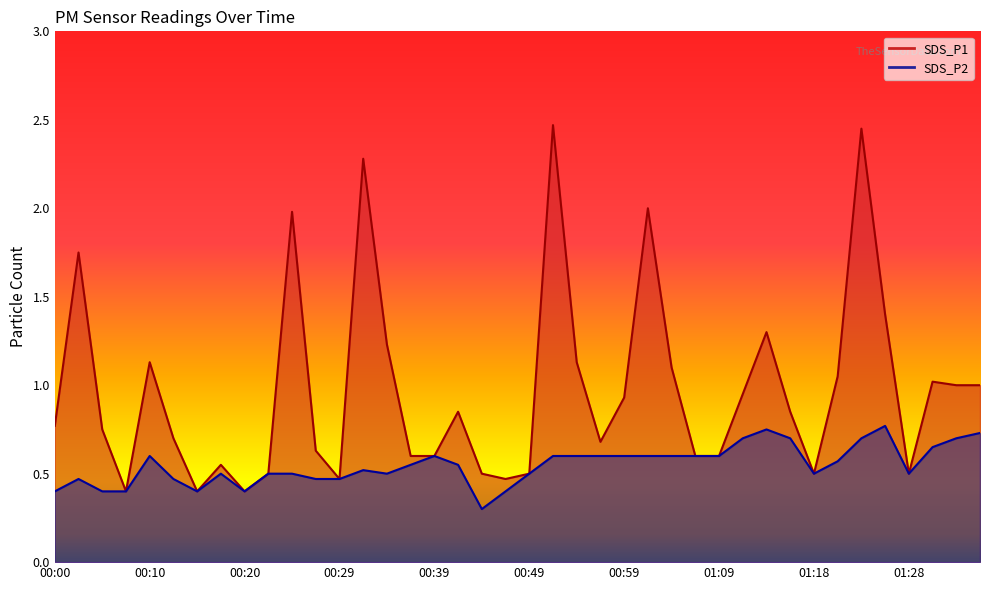

True or false: SDS_P2 and SDS_P1 cross at least once.

False